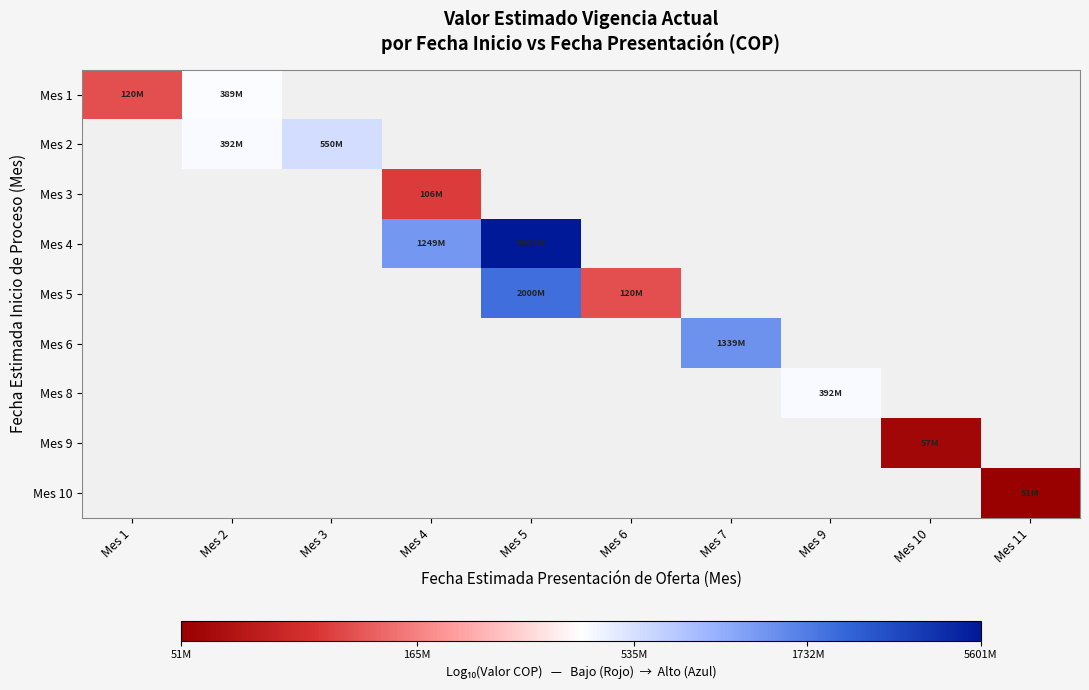

How many categories are shown in the chart?

10